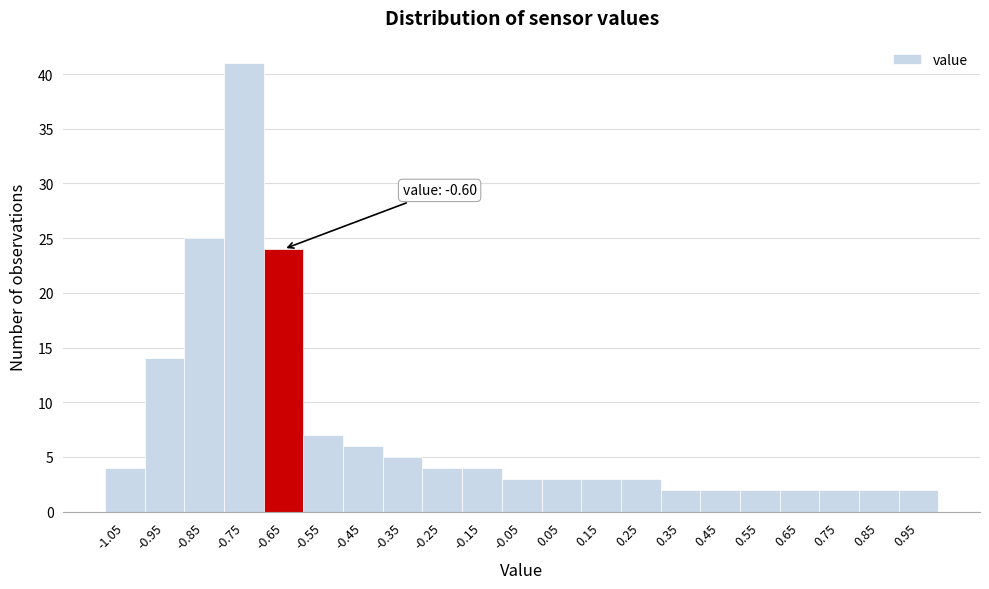

Reading right to left, extract all data points from this chart.

0.95=2	0.85=2	0.75=2	0.65=2	0.55=2	0.45=2	0.35=2	0.25=3	0.15=3	0.05=3	-0.05=3	-0.15=4	-0.25=4	-0.35=5	-0.45=6	-0.55=7	-0.65=24	-0.75=41	-0.85=25	-0.95=14	-1.05=4